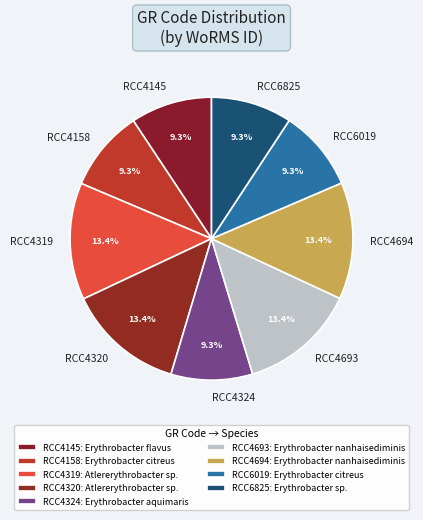

Does RCC6019 represent more than half of the total?

No